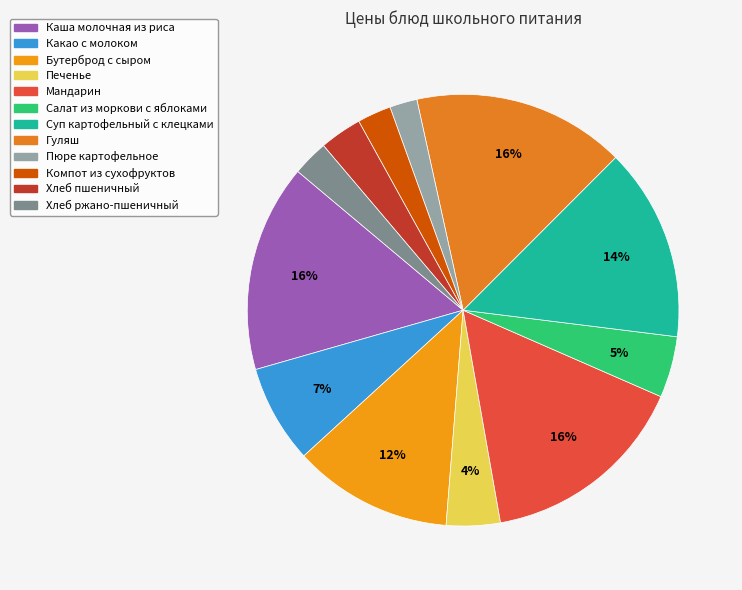

How many segments does this pie chart have?

12